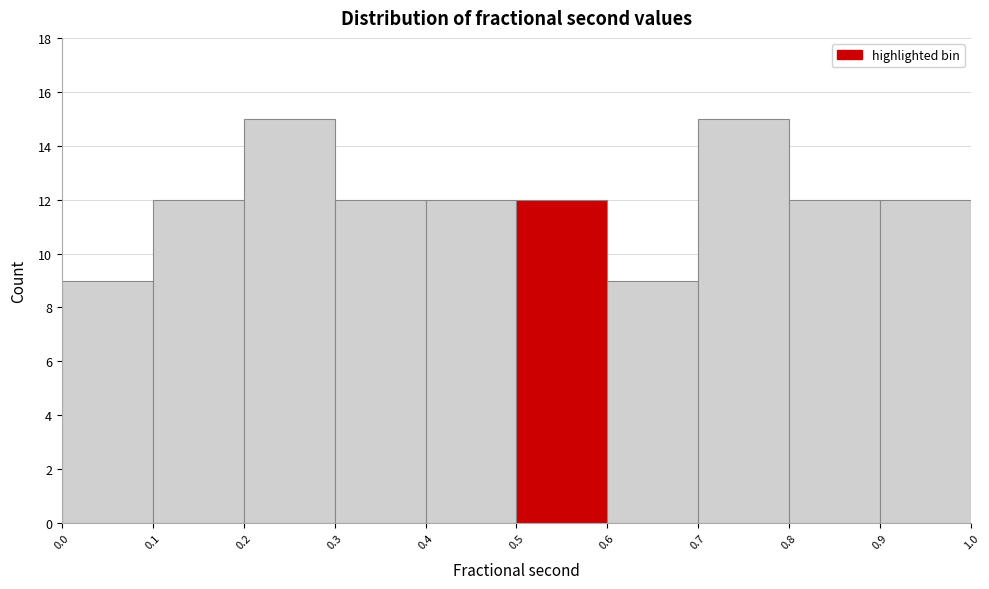

Reading left to right, list every bar in this chart as the range it spans on the x-axis followed by its height. The values are not printed on the chart, so give them approximately, as read against the axis.

0.0 to 0.1: 9
0.1 to 0.2: 12
0.2 to 0.3: 15
0.3 to 0.4: 12
0.4 to 0.5: 12
0.5 to 0.6: 12
0.6 to 0.7: 9
0.7 to 0.8: 15
0.8 to 0.9: 12
0.9 to 1.0: 12